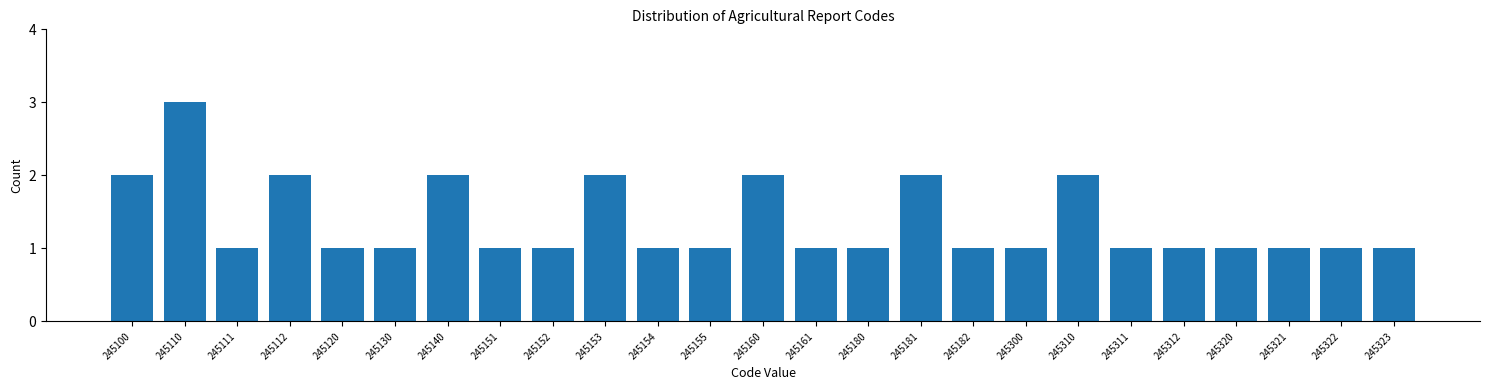

Reading left to right, extract all data points from this chart.

2	3	1	2	1	1	2	1	1	2	1	1	2	1	1	2	1	1	2	1	1	1	1	1	1